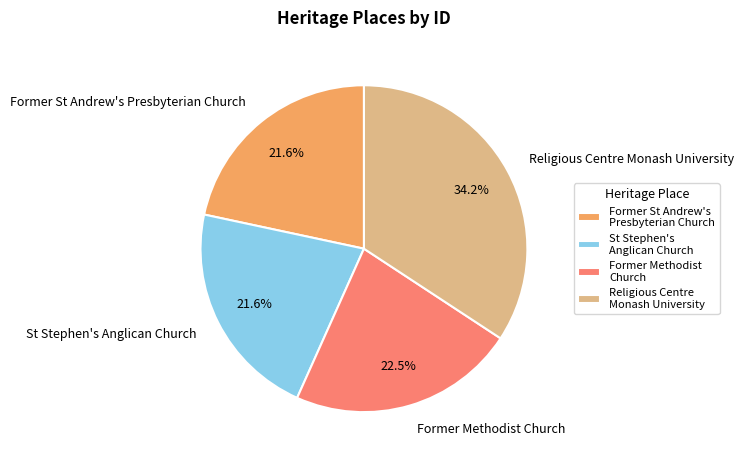

Which category has the biggest portion of the pie?

Religious Centre Monash University